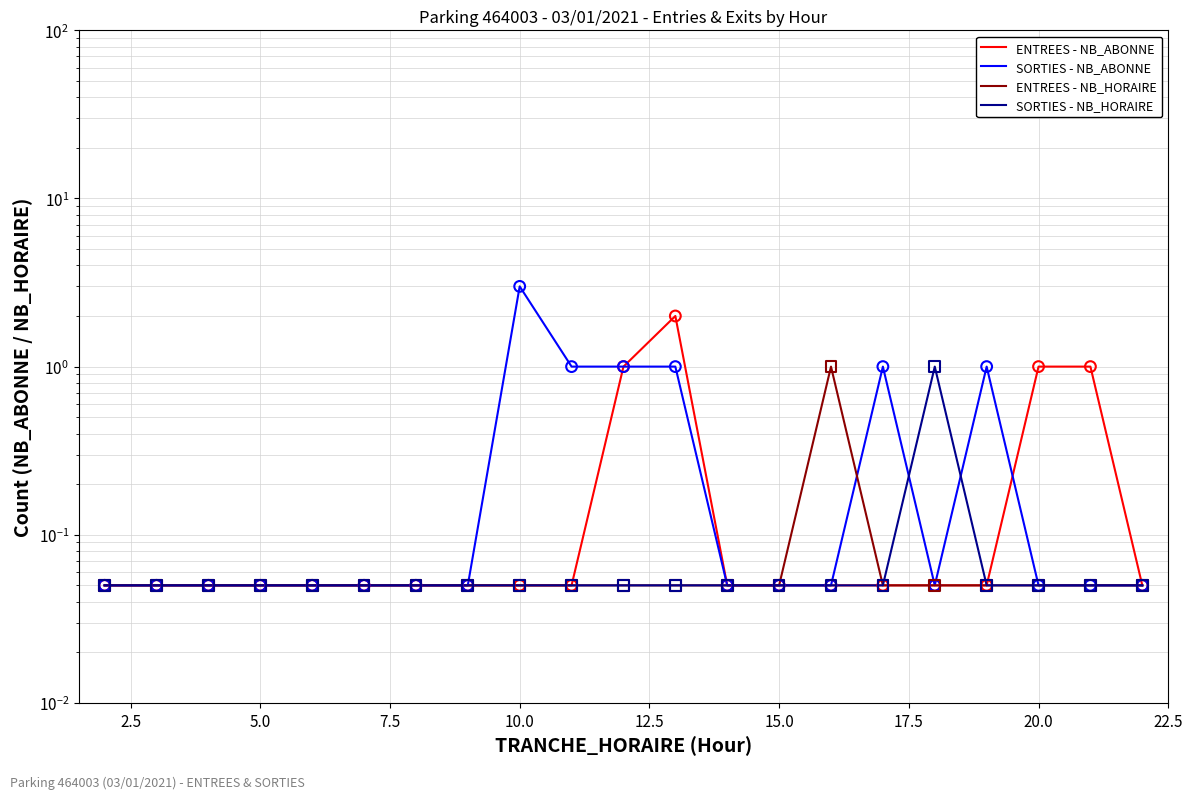

Which series contains the highest Y value?

SORTIES - NB_ABONNE